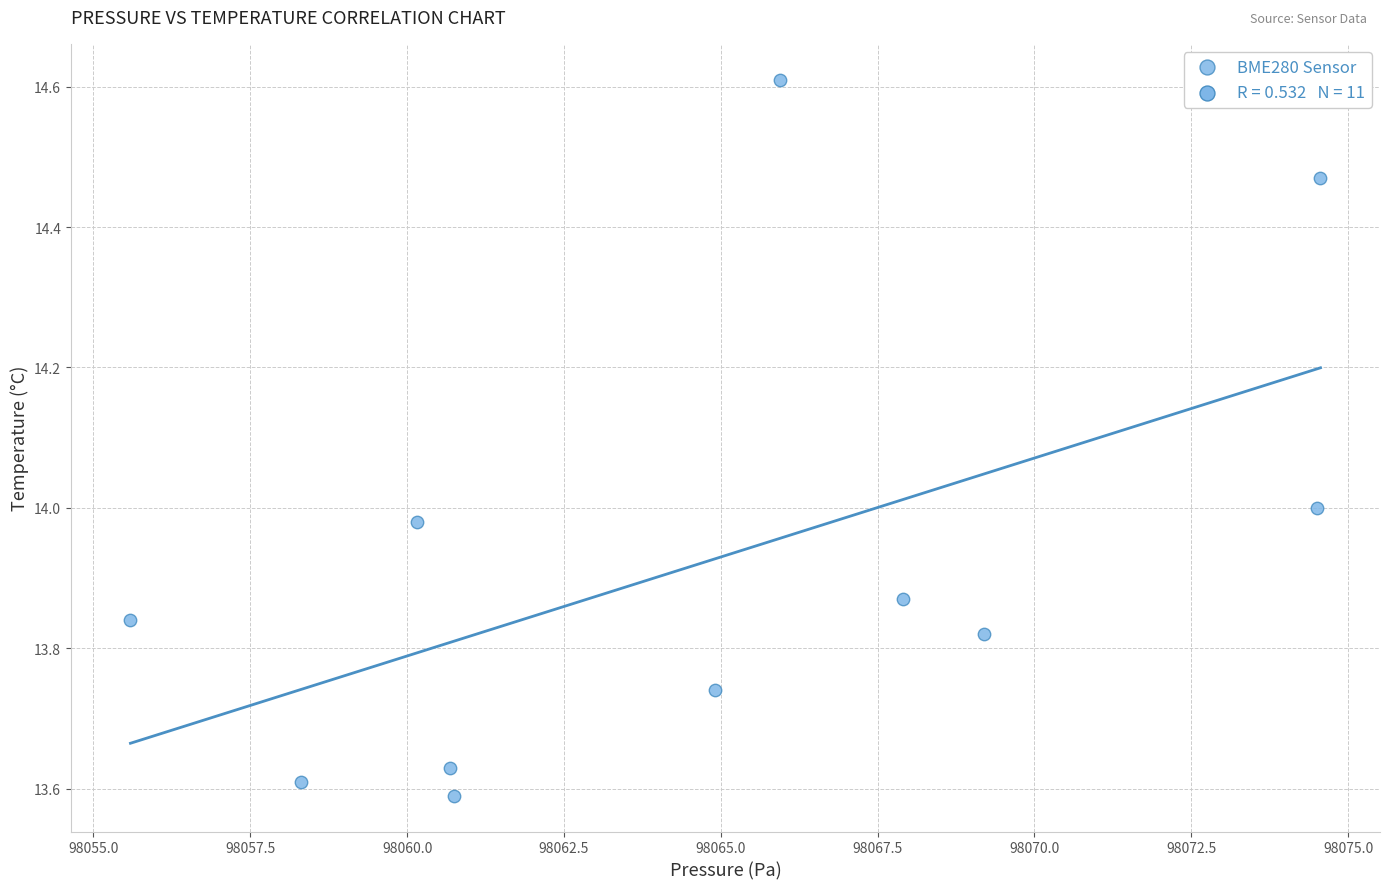

What is the average X value?

98064.8